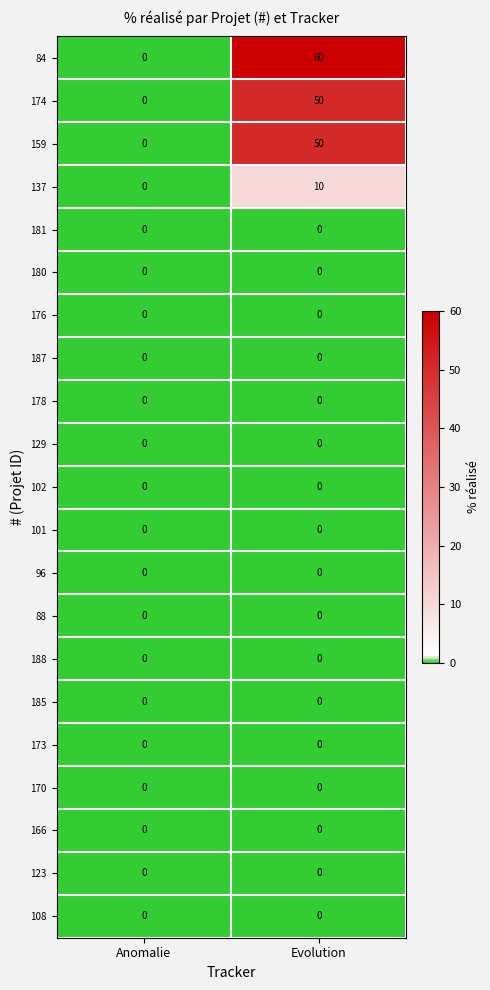

Between Anomalie and Evolution, which series saw the biggest shift?

84